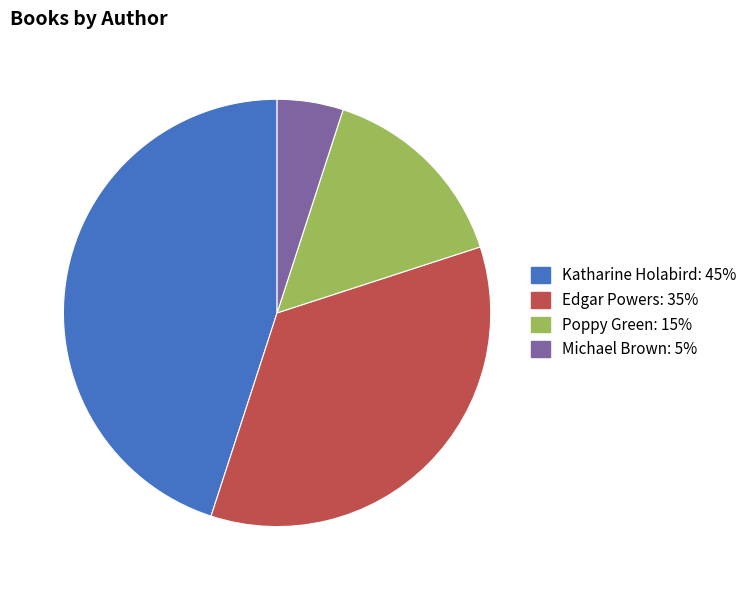

Is there a majority slice in this chart?

No